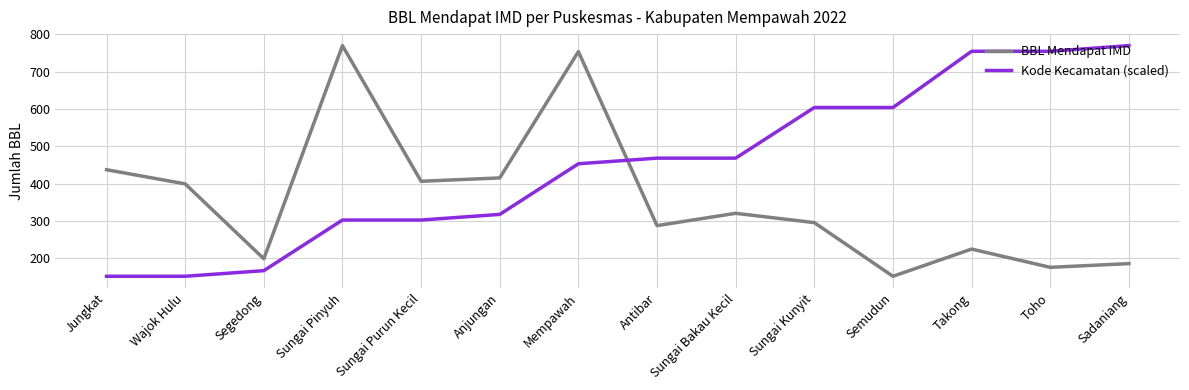

How many lines are shown in the chart?

2